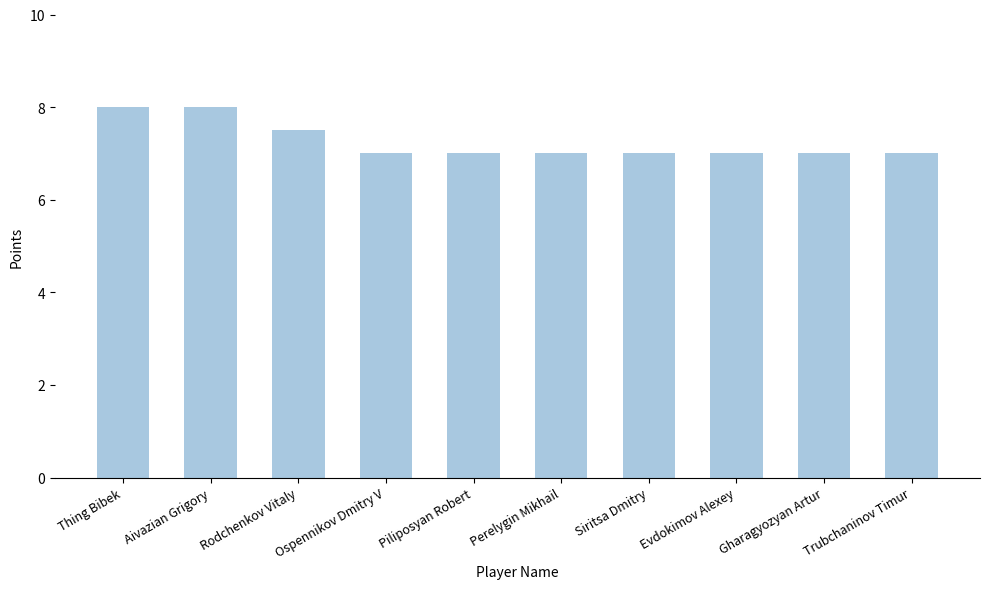

What is the sum of the values at Rodchenkov Vitaly and Ospennikov Dmitry V?

14.5